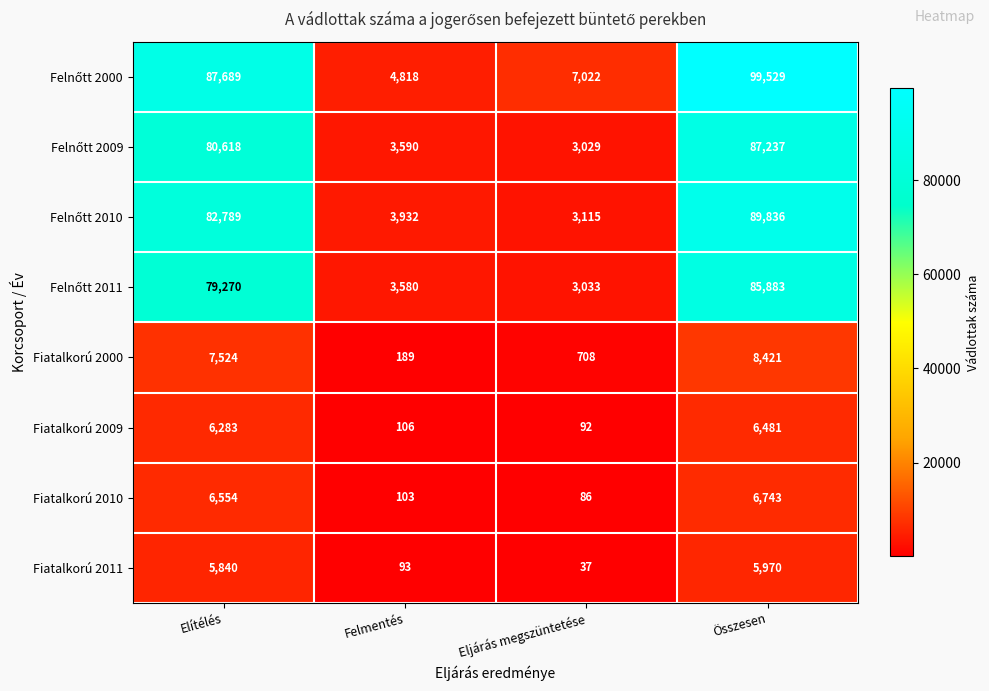

Is it true that Fiatalkorú 2010 equals 86 at Eljárás megszüntetése?

True